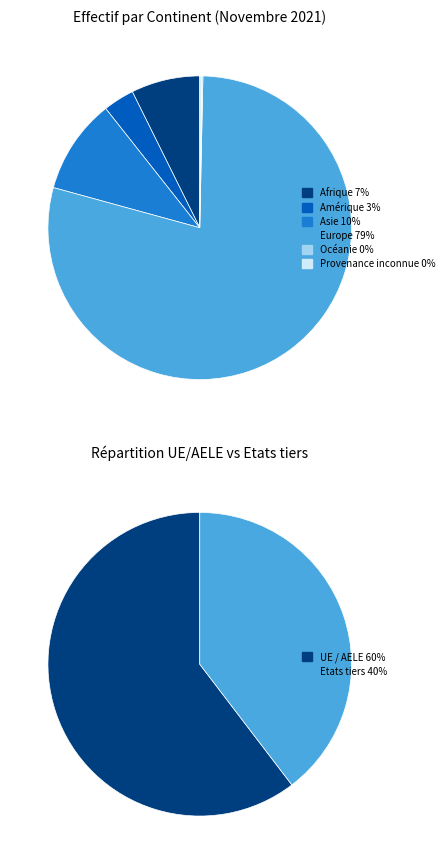

Is there a majority slice in this chart?

Yes